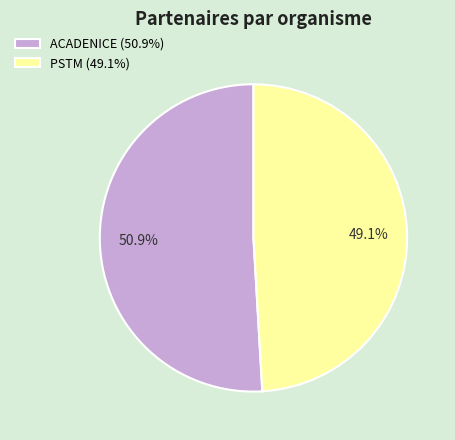

How much of the chart is everything except ACADENICE?

49.1%